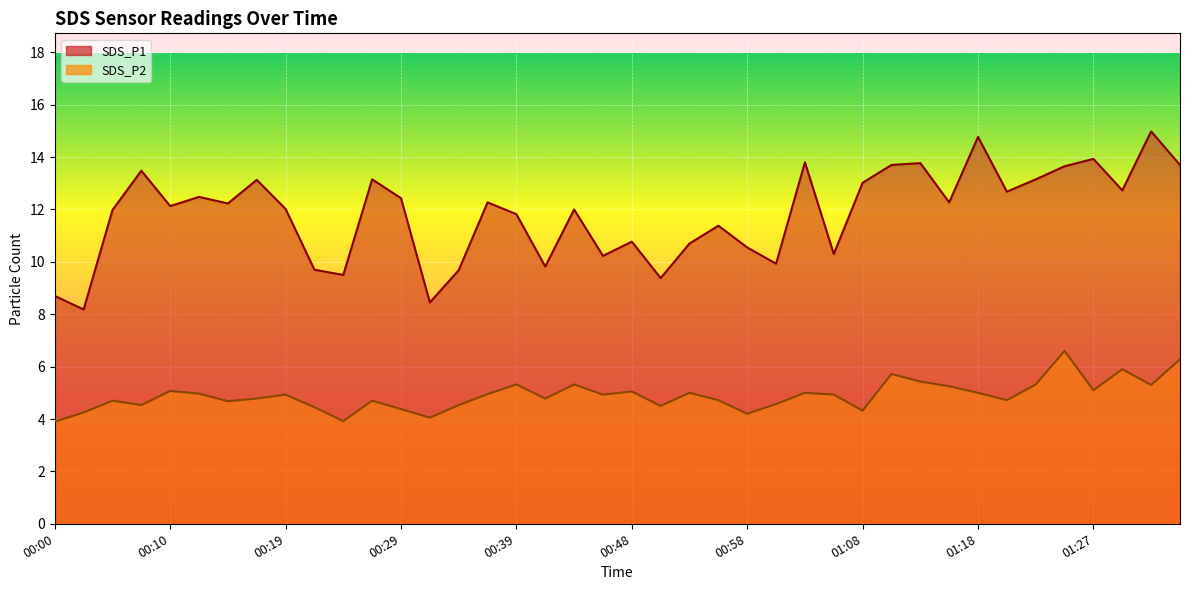

Reading left to right, extract all data points from this chart.

SDS_P1: 8.7	8.2	12.0	13.5	12.1	12.5	12.2	13.1	12.0	9.7	9.5	13.2	12.4	8.4	9.7	12.3	11.8	9.8	12.0	10.2	10.8	9.4	10.7	11.4	10.6	9.9	13.8	10.3	13.0	13.7	13.8	12.3	14.8	12.7	13.2	13.7	13.9	12.7	15.0	13.7
SDS_P2: 3.9	4.2	4.7	4.5	5.1	5.0	4.7	4.8	4.9	4.5	3.9	4.7	4.4	4.0	4.5	5.0	5.3	4.8	5.3	4.9	5.0	4.5	5.0	4.7	4.2	4.6	5.0	4.9	4.3	5.7	5.4	5.2	5.0	4.7	5.3	6.6	5.1	5.9	5.3	6.3